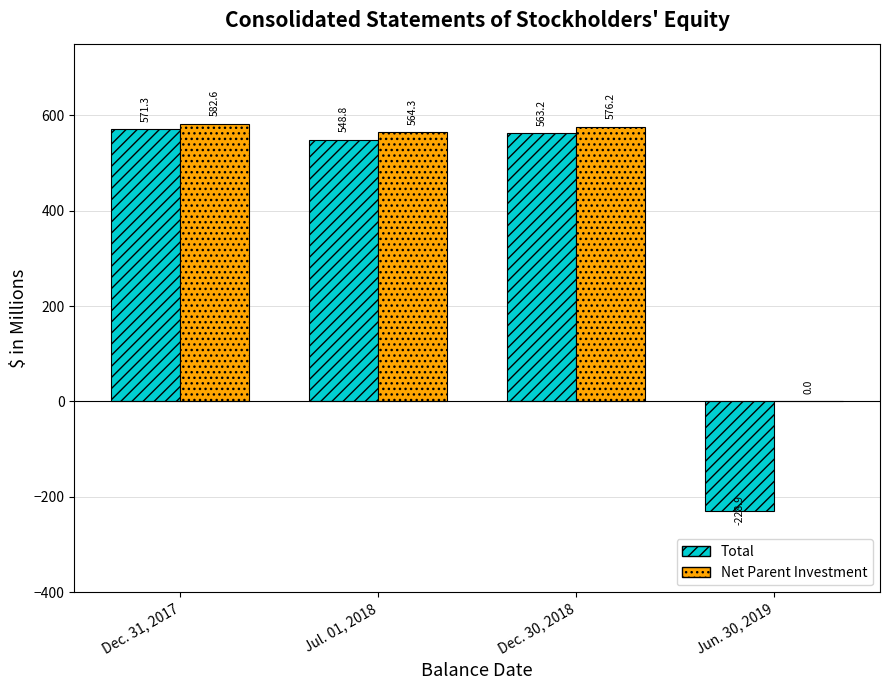

Is it true that Net Parent Investment equals 255.8 at Jul. 01, 2018?

False